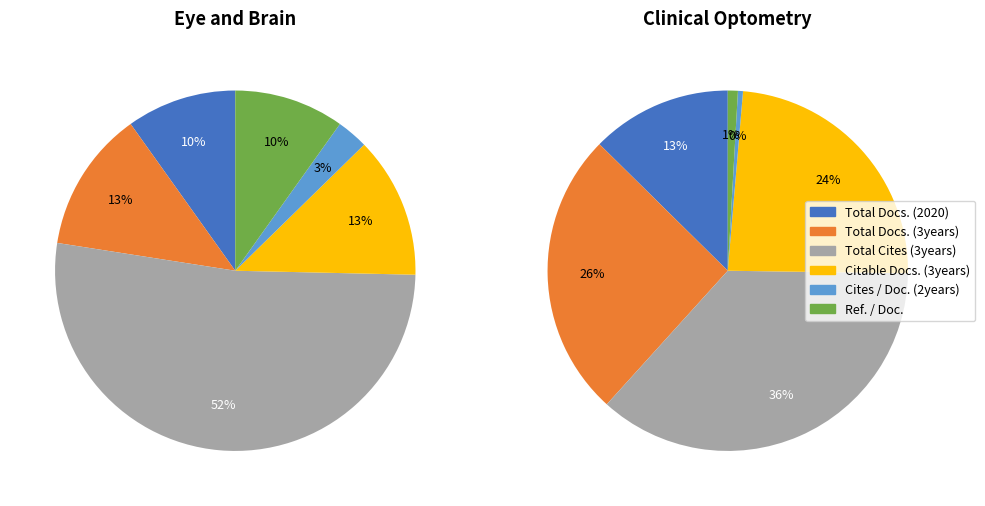

Is it true that Citable Docs. (3years) is 1% of the pie?

False